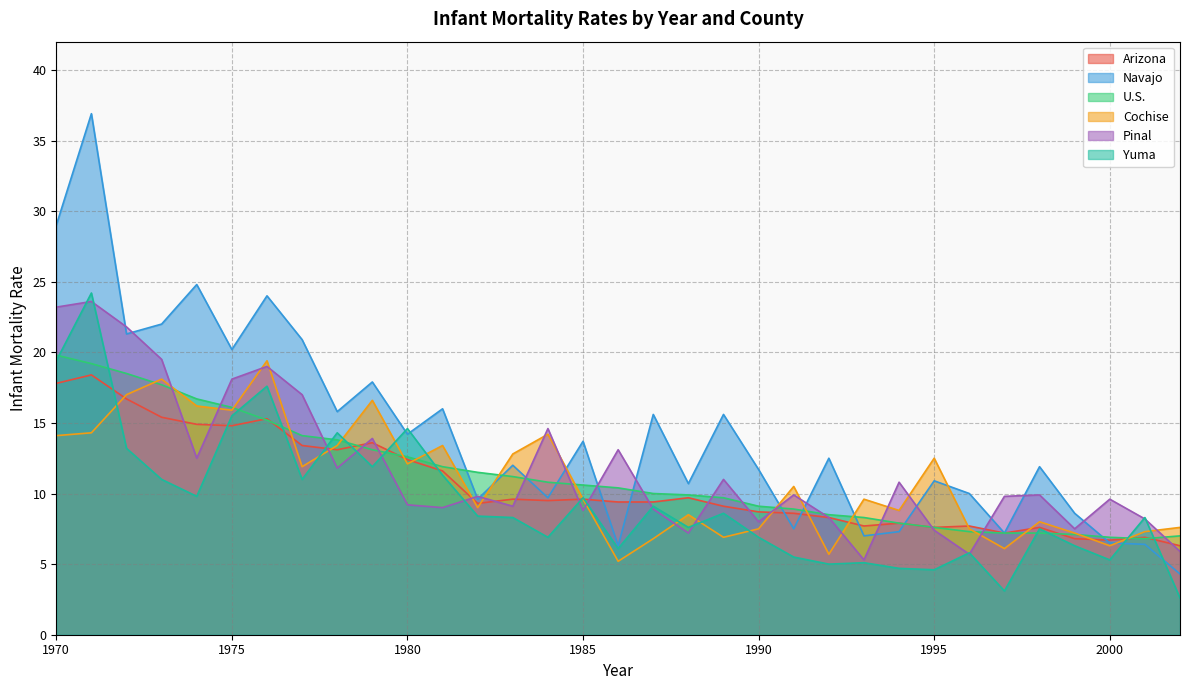

The Yuma series shows 4.8 at 1984. True or false?

False